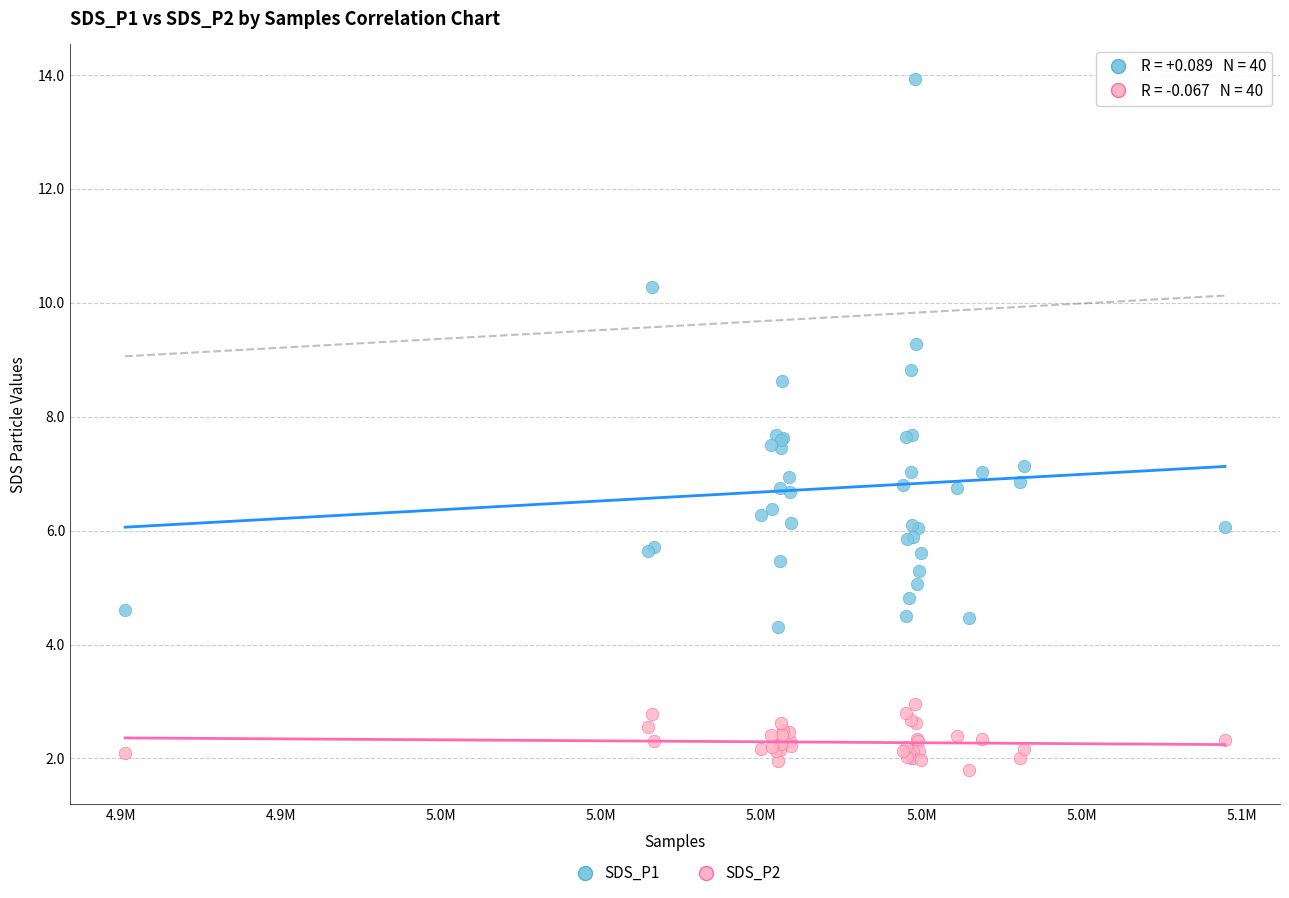

Which series reaches the maximum Y coordinate?

SDS_P1